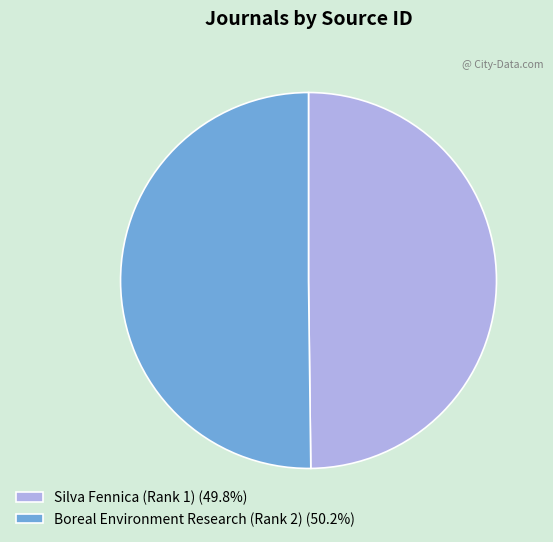

What is the ratio of the value at Silva Fennica (Rank 1) (49.8%) to the value at Boreal Environment Research (Rank 2) (50.2%)?

1.0